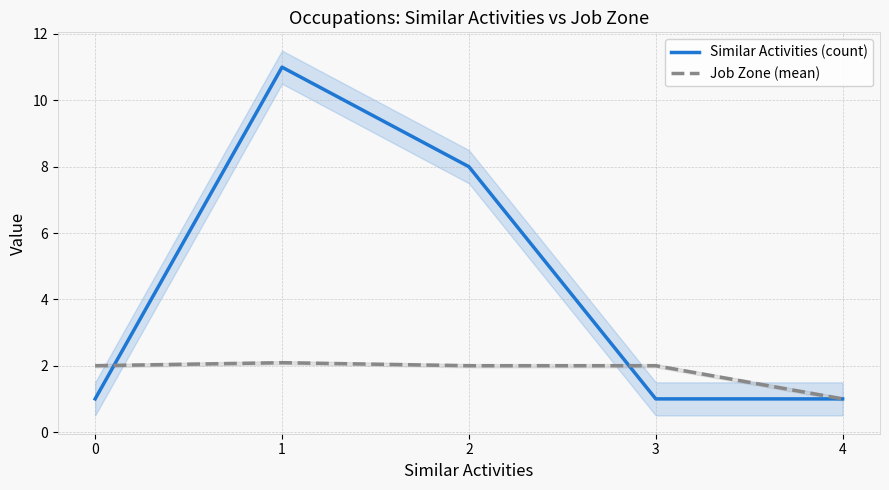

What is the spread (max minus min) of values at 0?

1.0